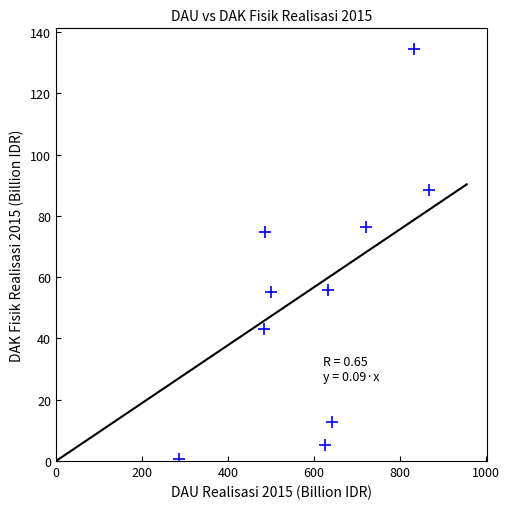

What is the average Y value?

54.7